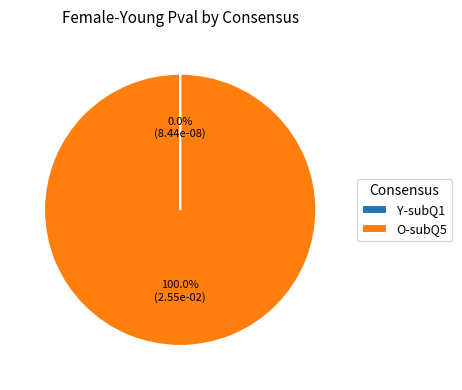

Which slice is the largest?

O-subQ5